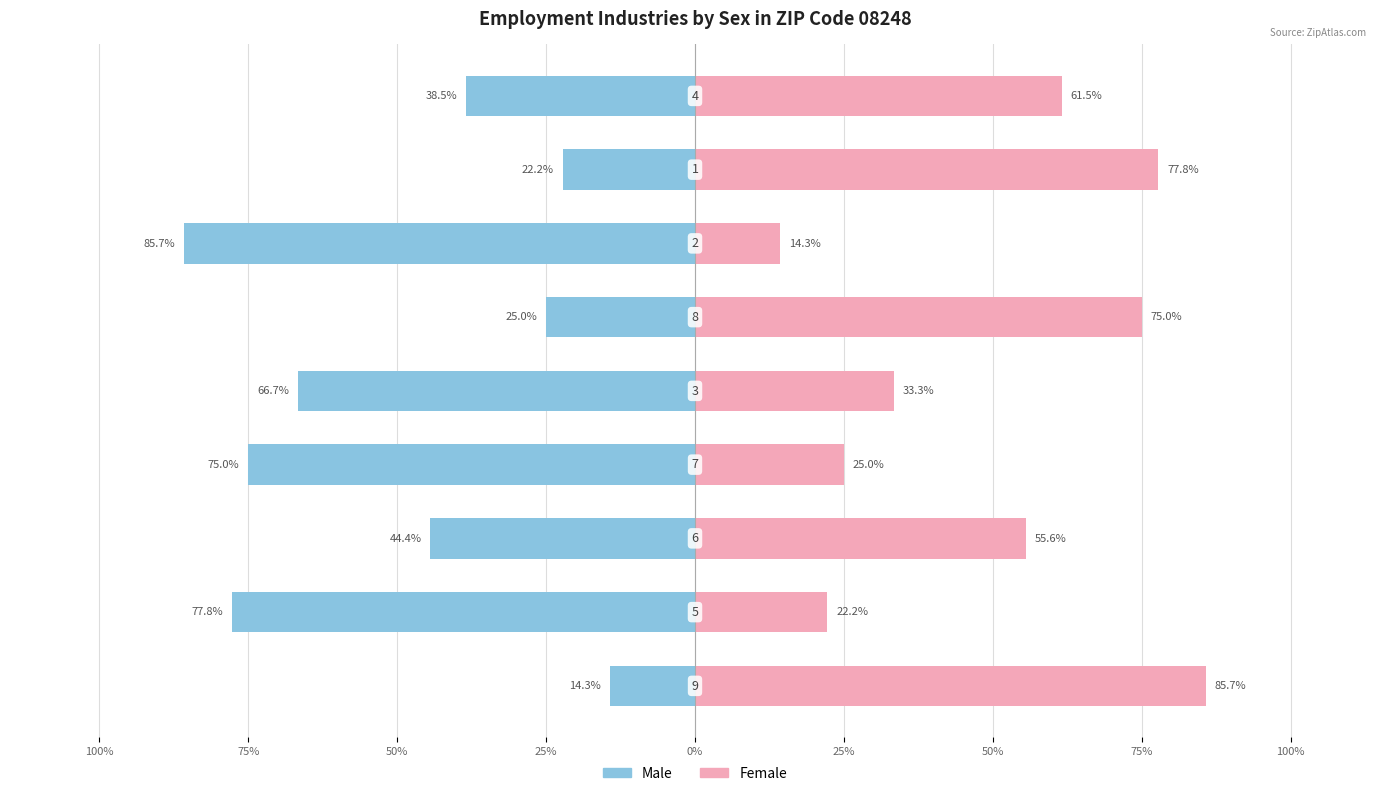

Which series has the largest range (max minus min)?

Male